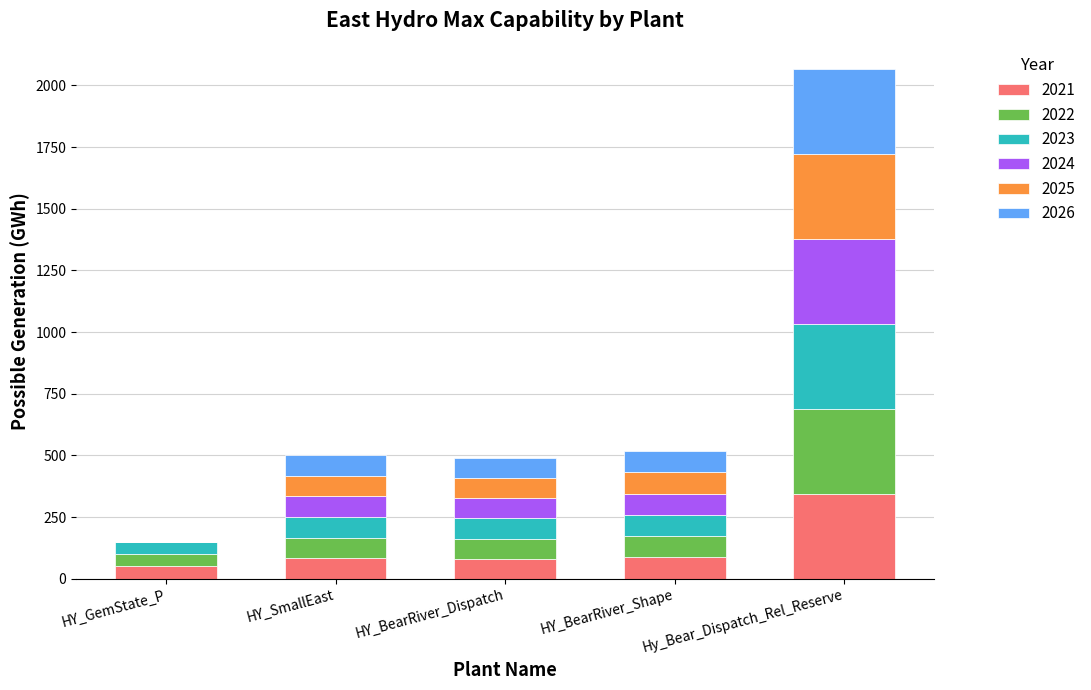

At which category is the sum across all series the highest?

Hy_Bear_Dispatch_Rel_Reserve